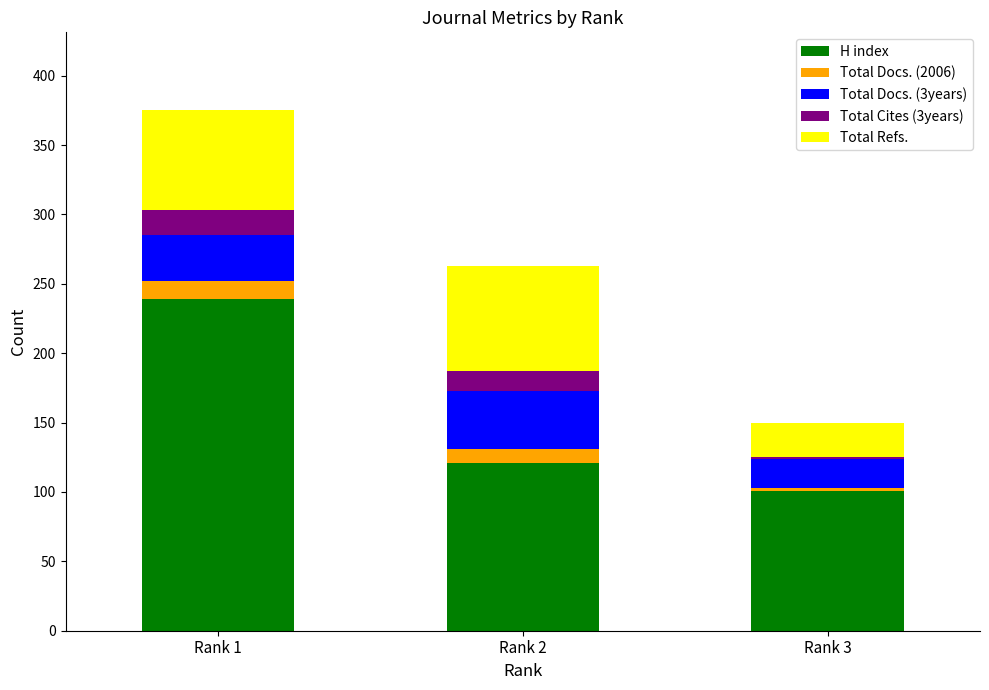

What are all the series names shown in the legend?

H index, Total Docs. (2006), Total Docs. (3years), Total Cites (3years), Total Refs.